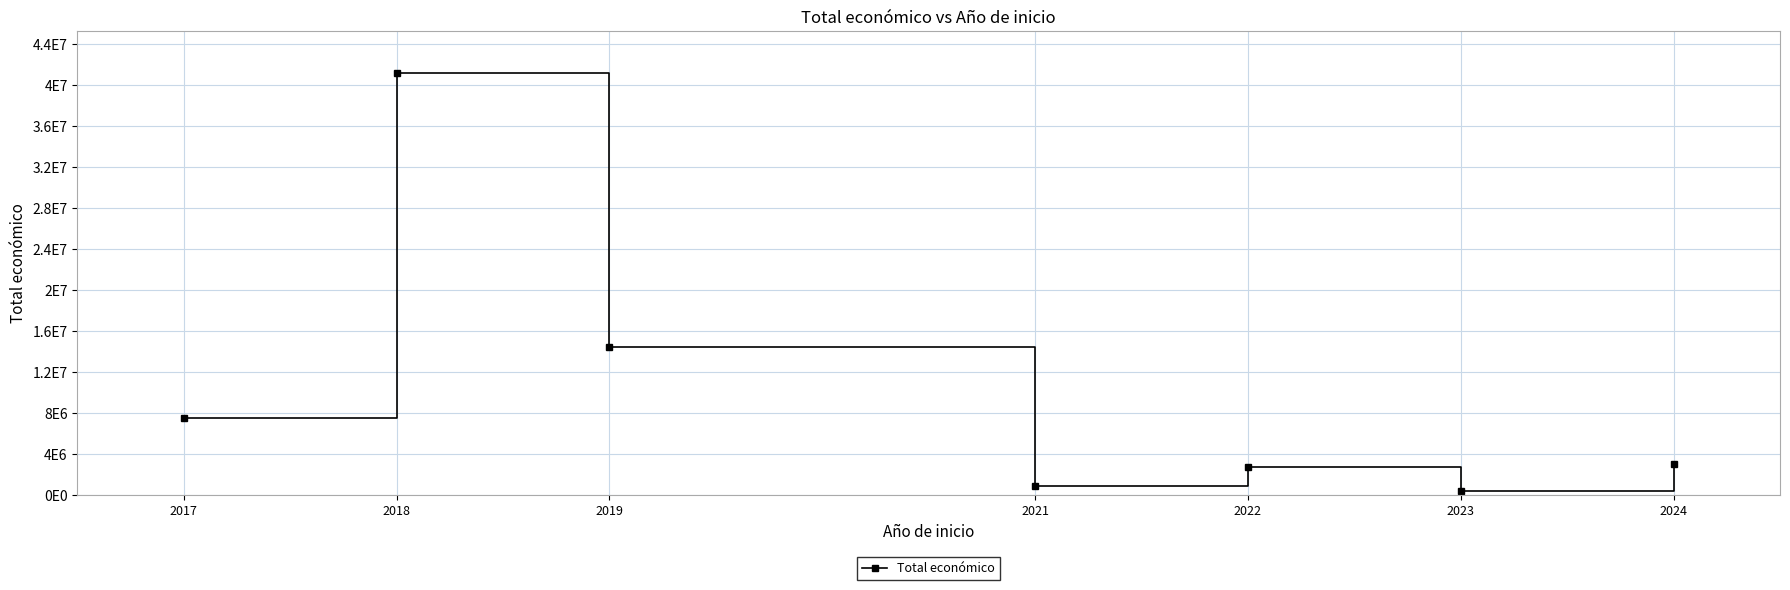

Is it true that the value at 2017 is 4227914?

False